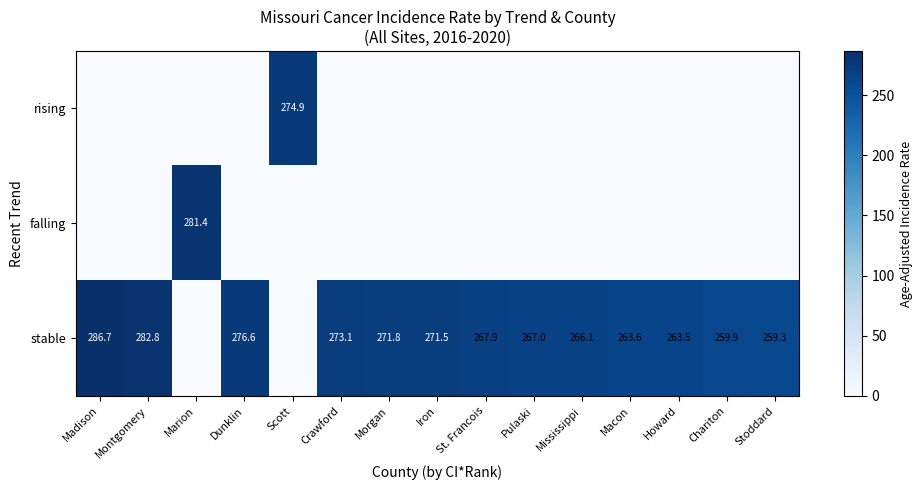

The stable series shows 456.8 at Macon. True or false?

False